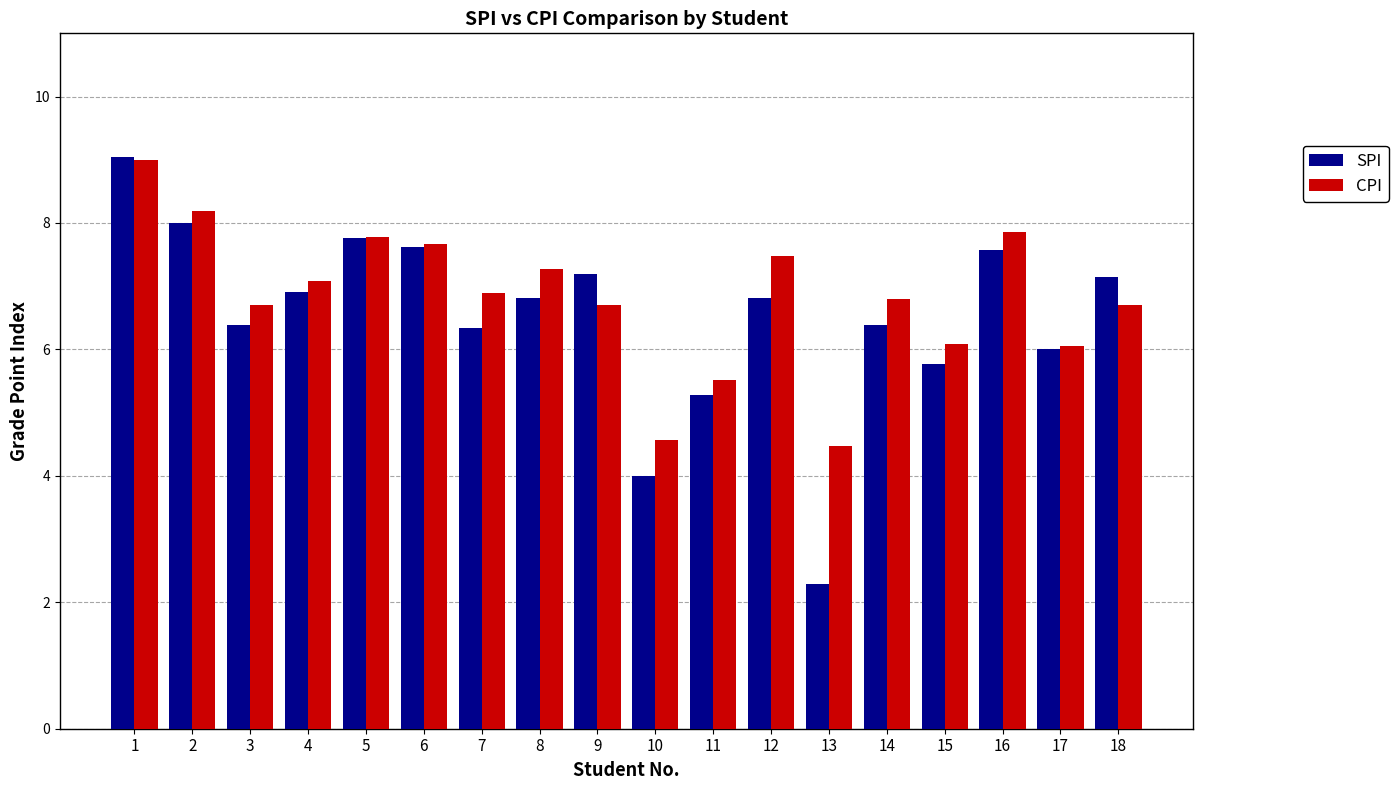

Is the value of CPI at 6 greater than the value of SPI at 8?

Yes